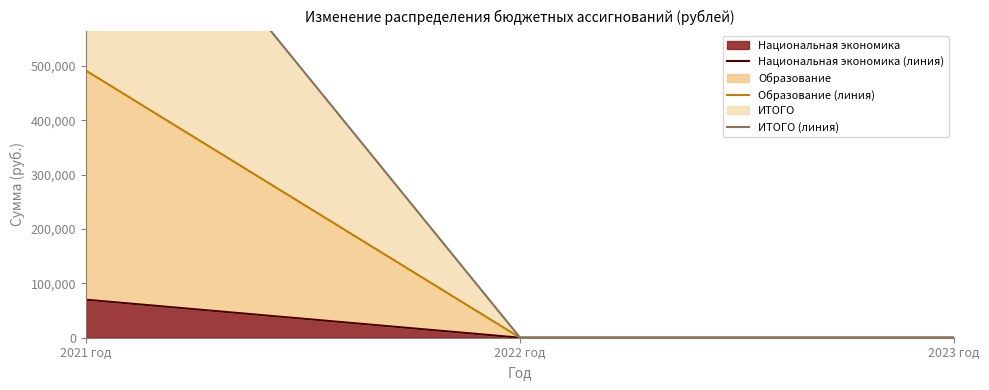

Does the chart have visible grid lines?

No